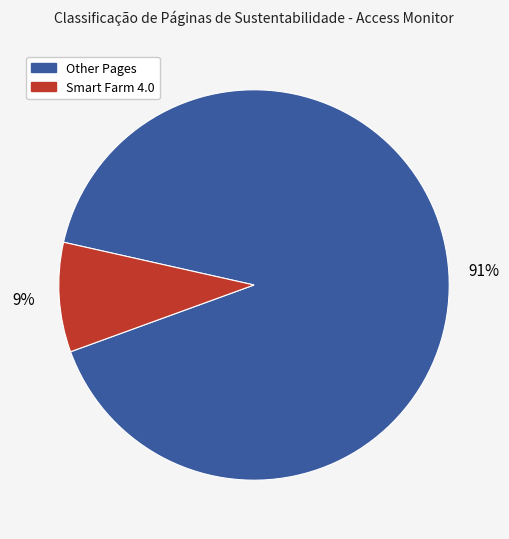

To the nearest percent, what is the average slice percentage?

50%